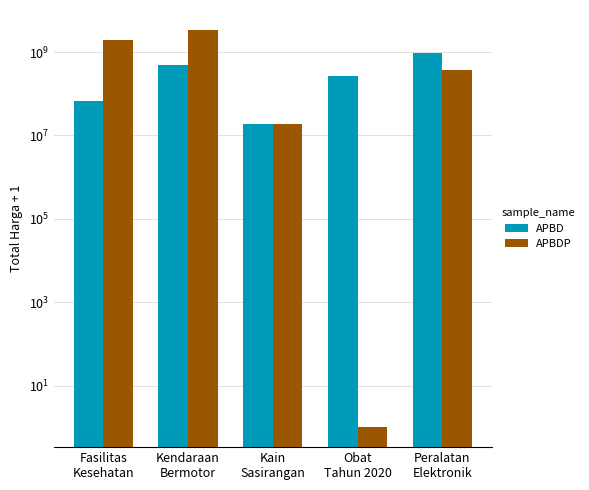

What is the average value of the APBDP series?

1146078169